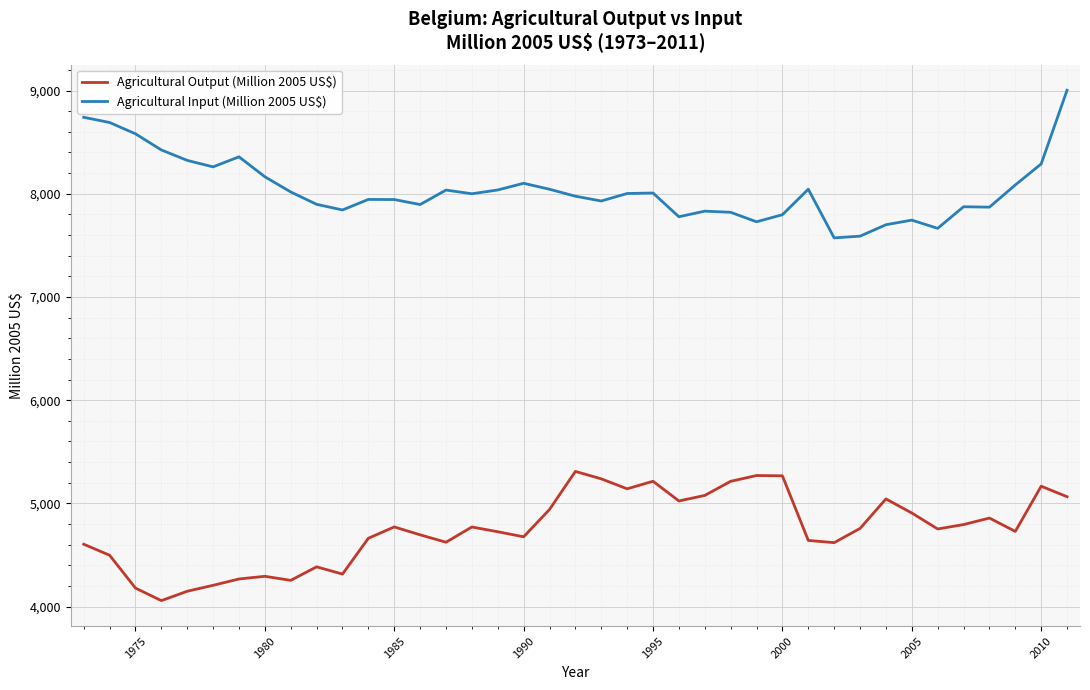

Which series has the largest total across all categories?

Agricultural Input (Million 2005 US$)